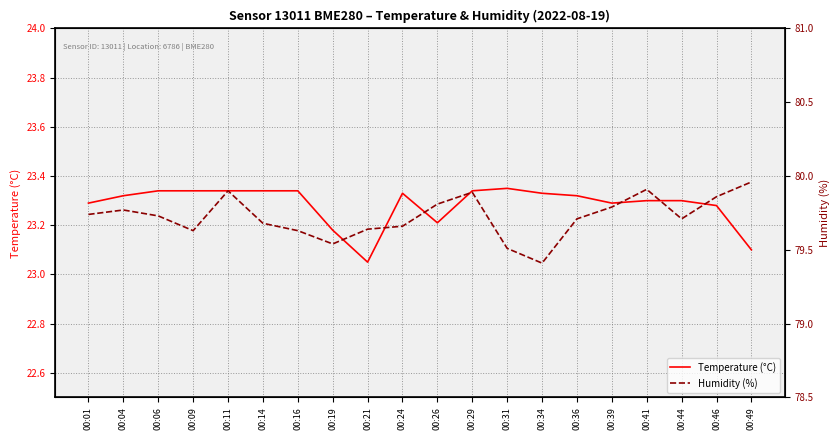

At which category does Temperature (°C) reach its first local valley?

00:21